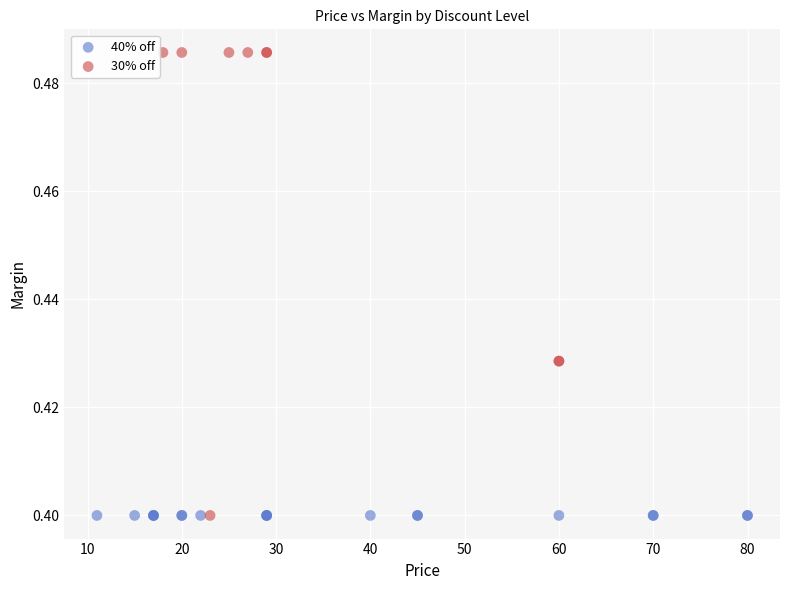

Which series contains the highest Y value?

30% off